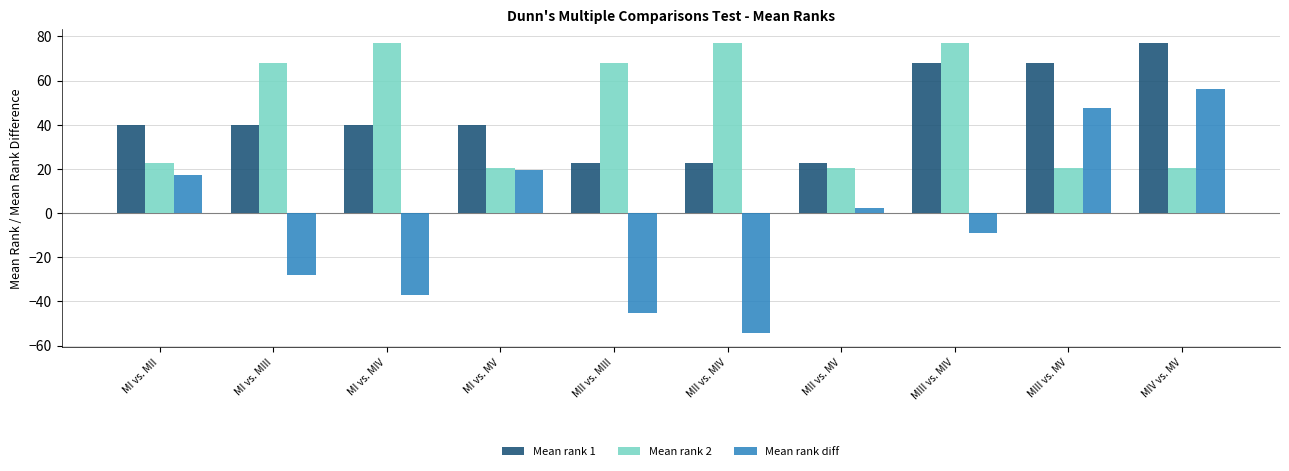

Rank the series at MI vs. MIV from lowest to highest value.

Mean rank diff, Mean rank 1, Mean rank 2